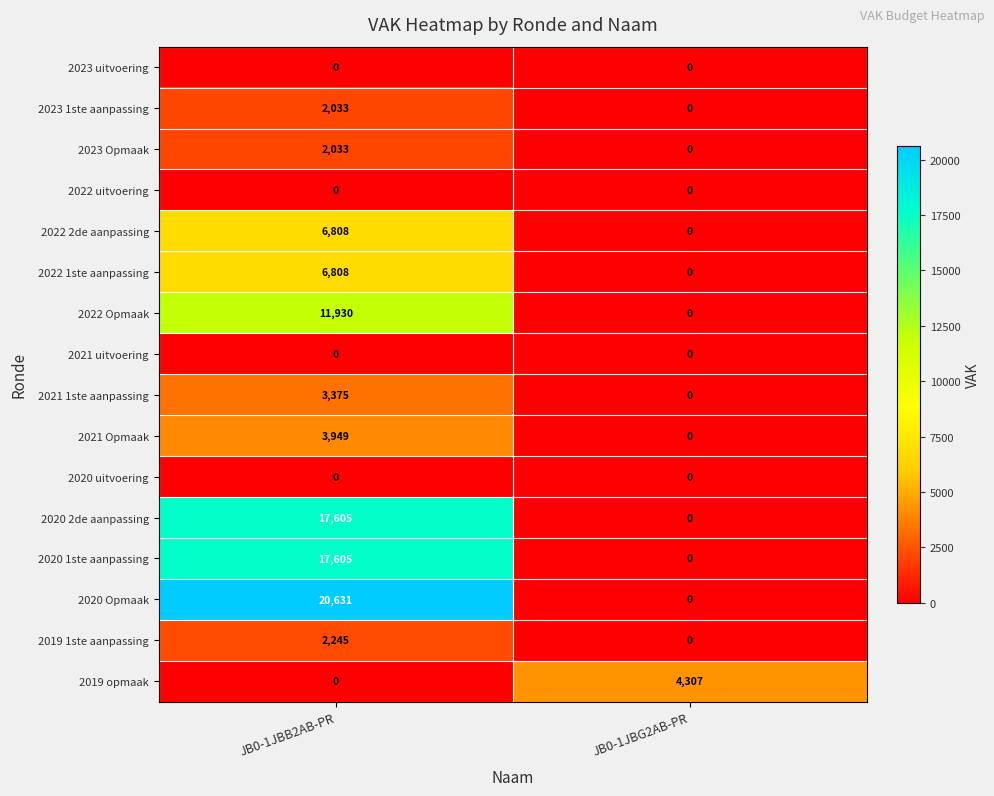

Which series has the widest spread of values?

2020 Opmaak